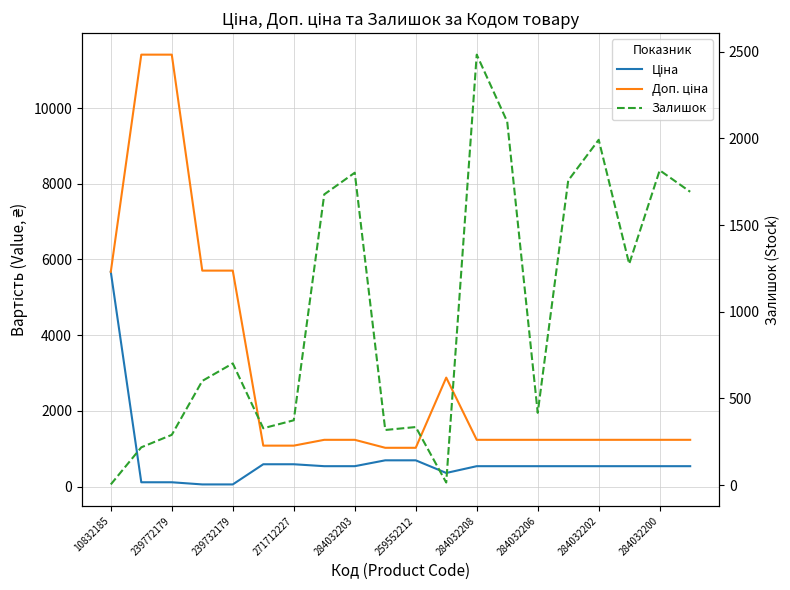

The value of Ціна at 284032203 is 744.2. True or false?

False